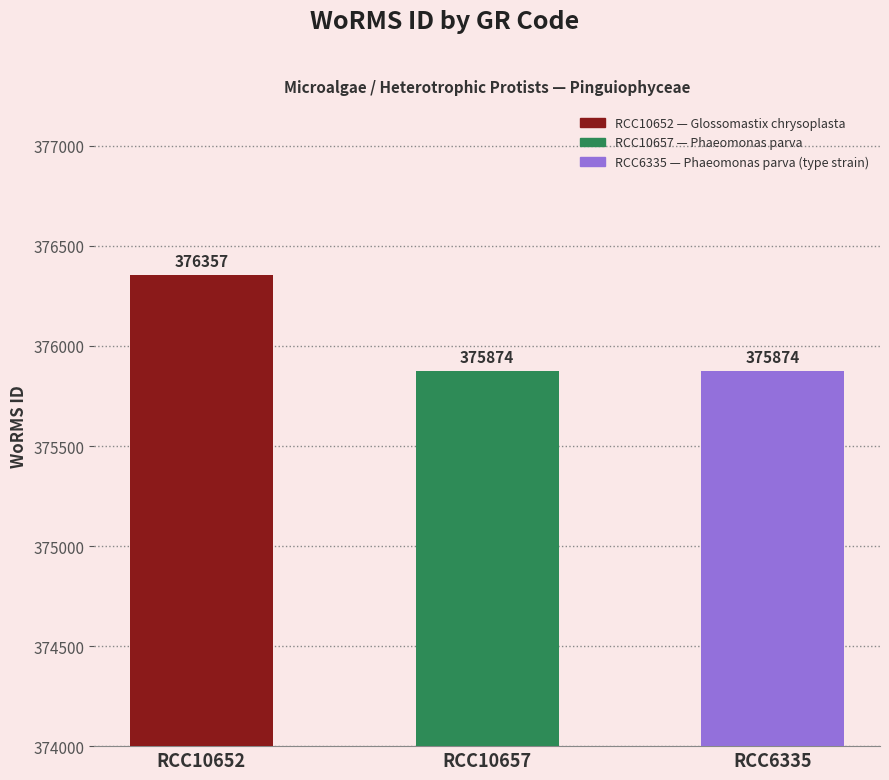

What is the sum of the values at RCC10652 and RCC6335?

752231